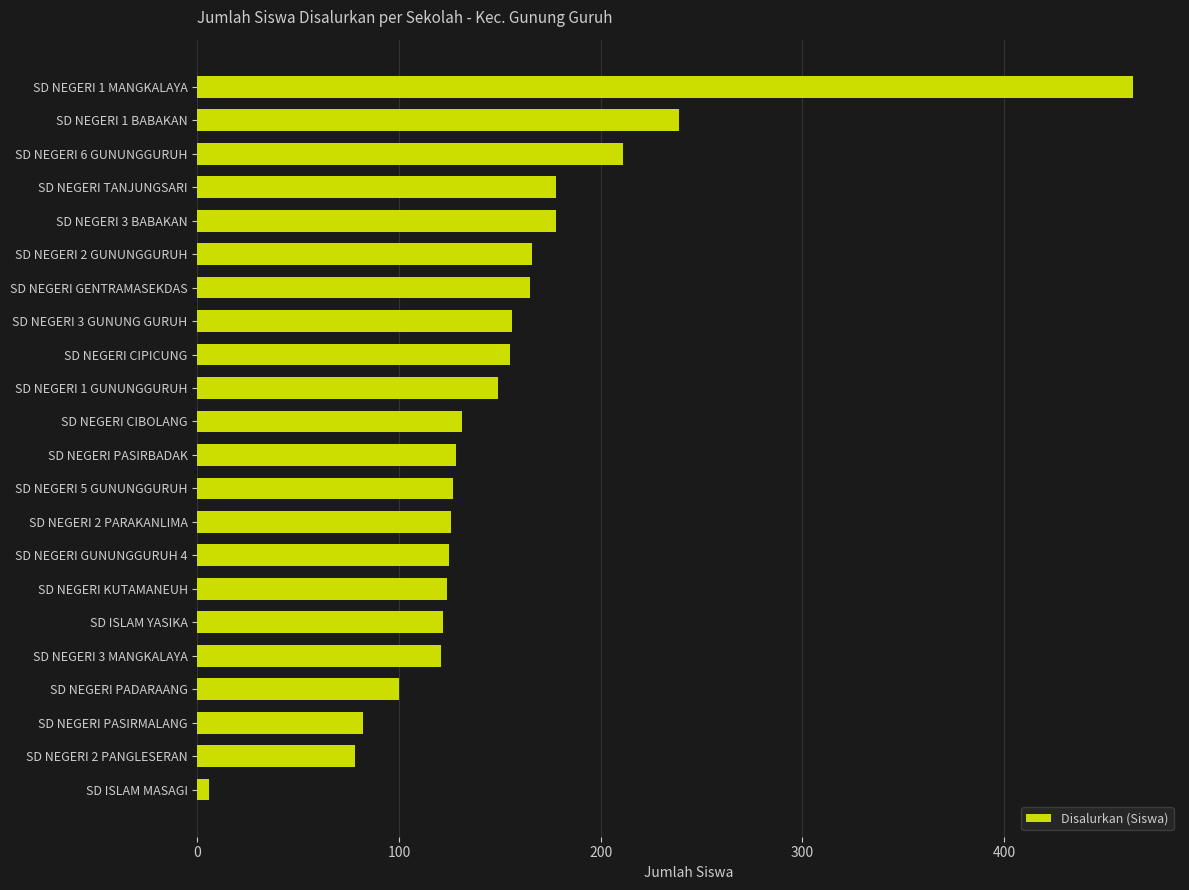

How many bars are there in total?

22